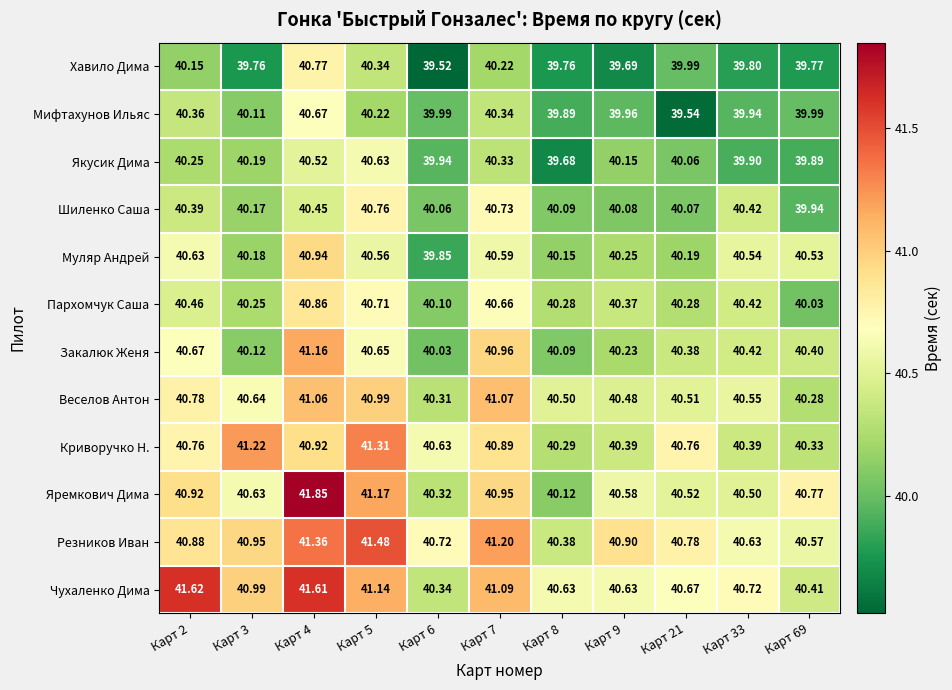

What is the difference between the highest and lowest values at Карт 4?

1.4